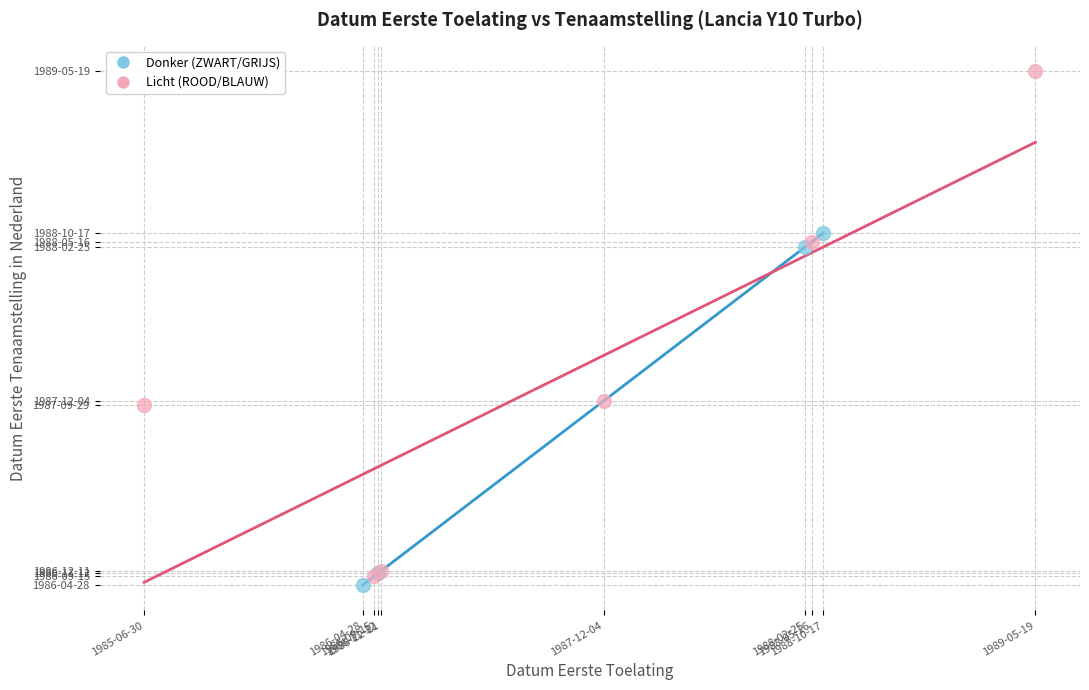

Which series reaches the maximum Y coordinate?

Licht (ROOD/BLAUW)